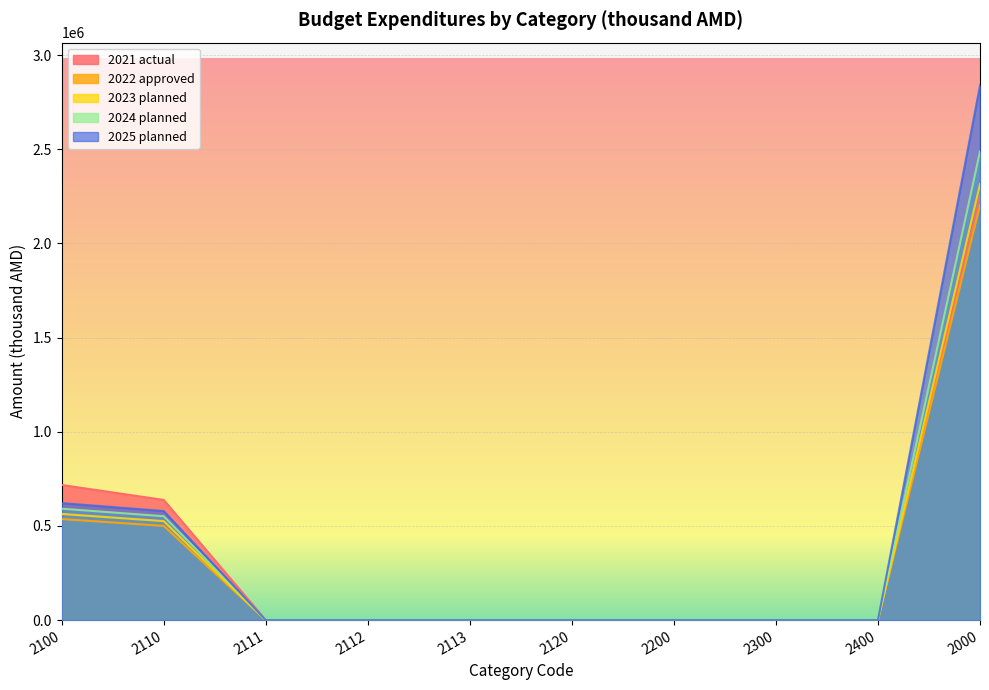

True or false: 2022 approved and 2021 actual cross at least once.

False